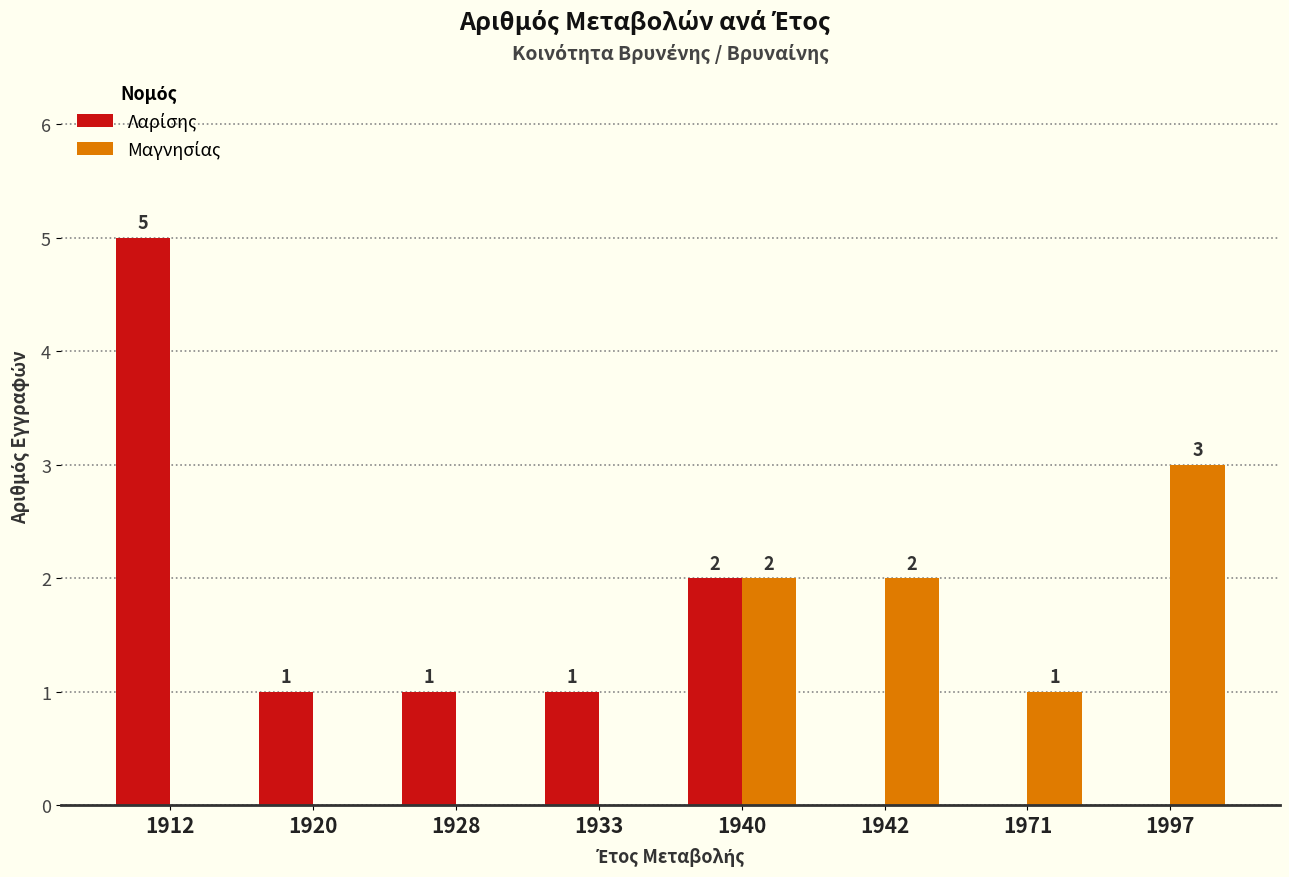

At which category does the chart reach its peak across all series?

1912